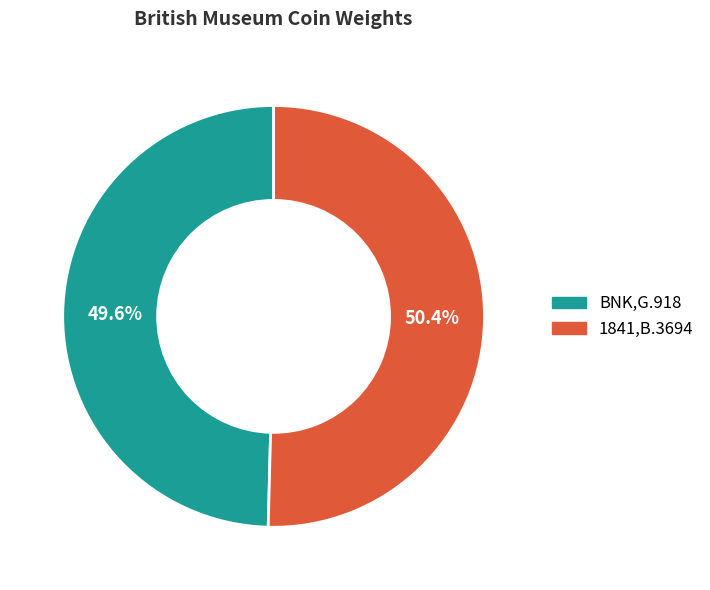

To the nearest percent, what is the combined percentage of BNK,G.918 and 1841,B.3694?

100%